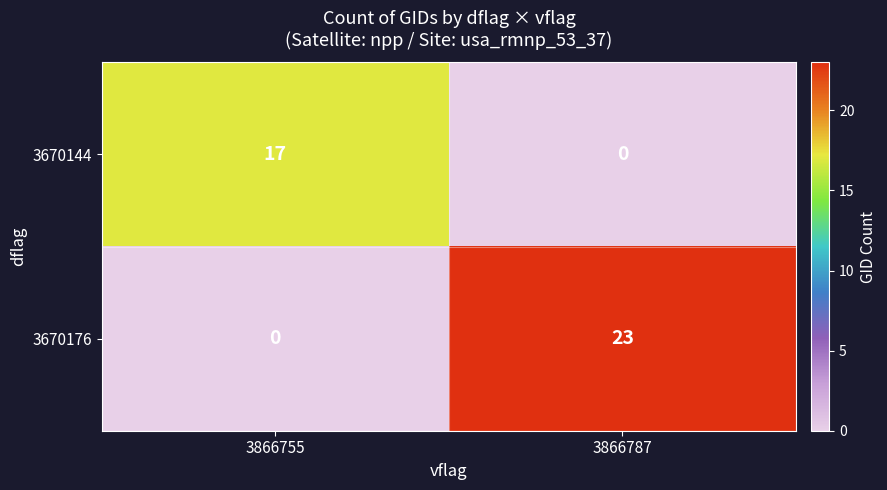

Is it true that 3670176 equals -7 at 3866755?

False